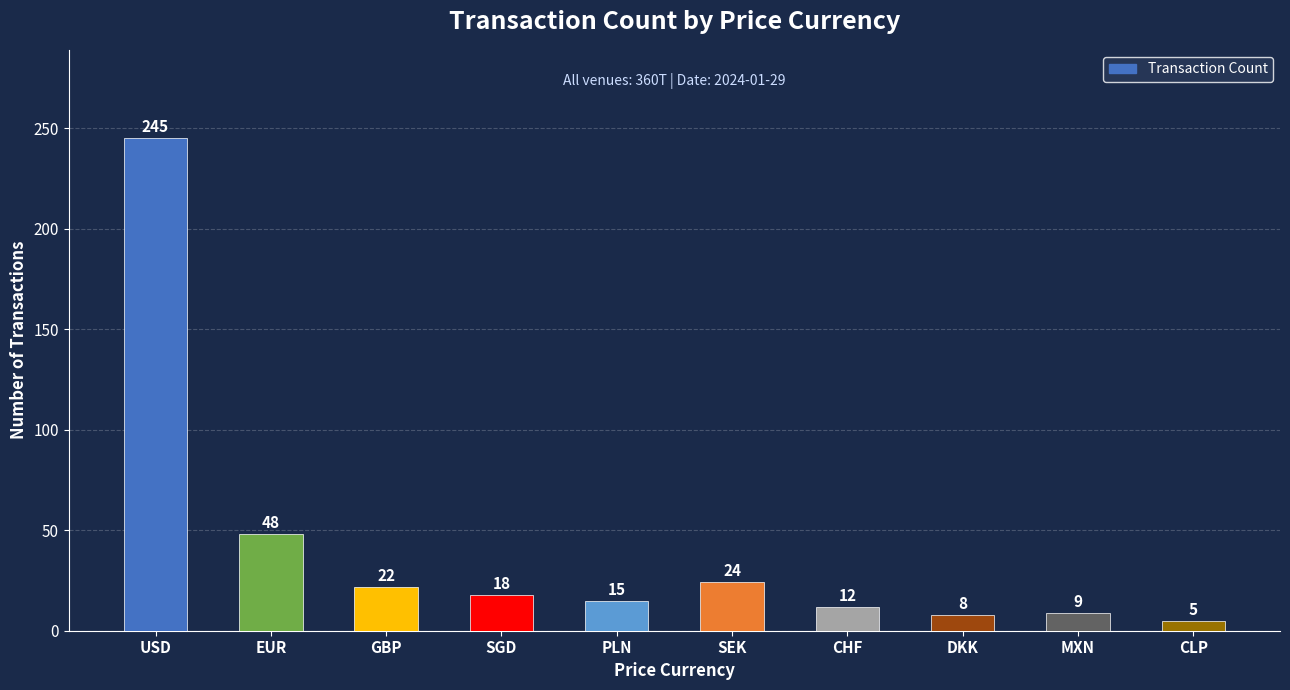

What is the difference between the second highest and minimum values?

43